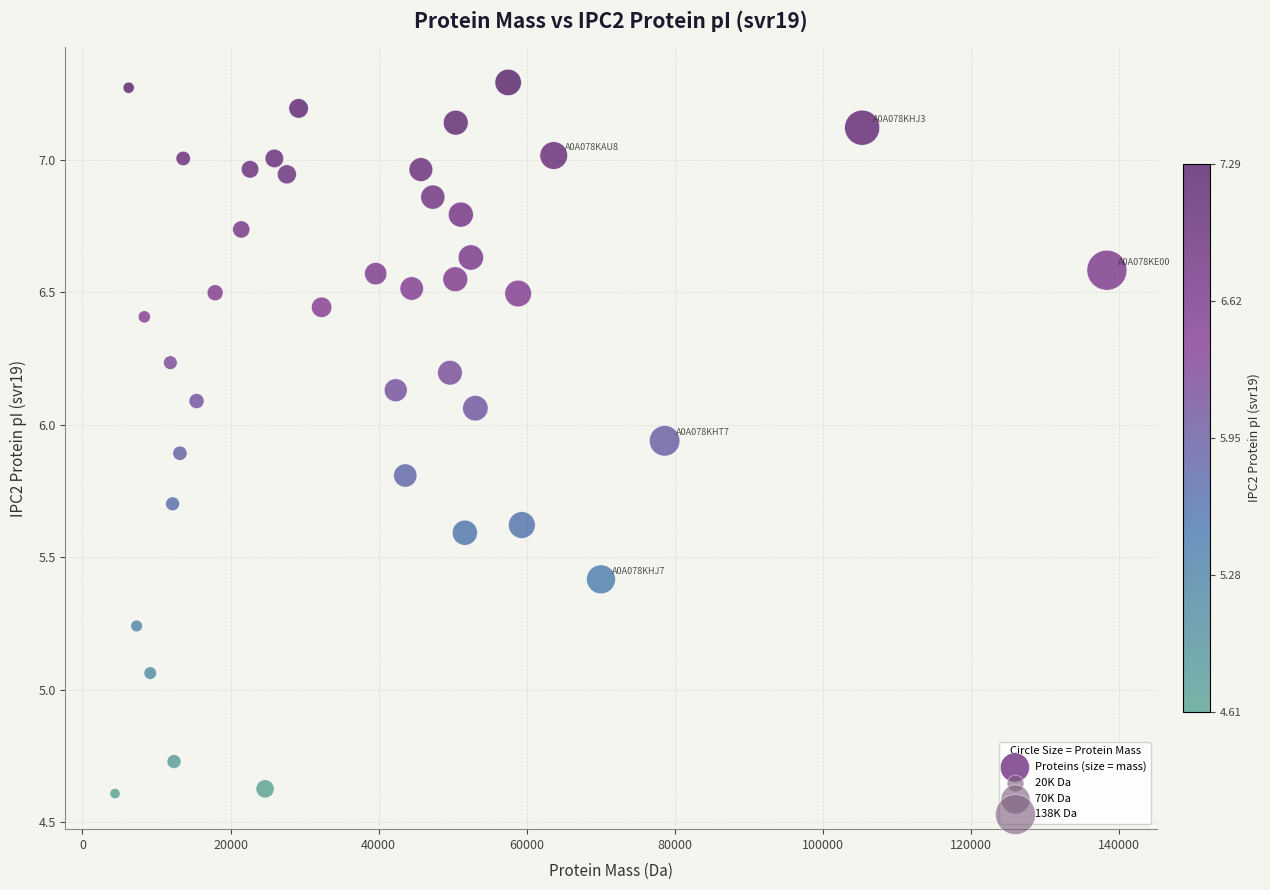

What is the range of Y values (max minus min)?

2.7